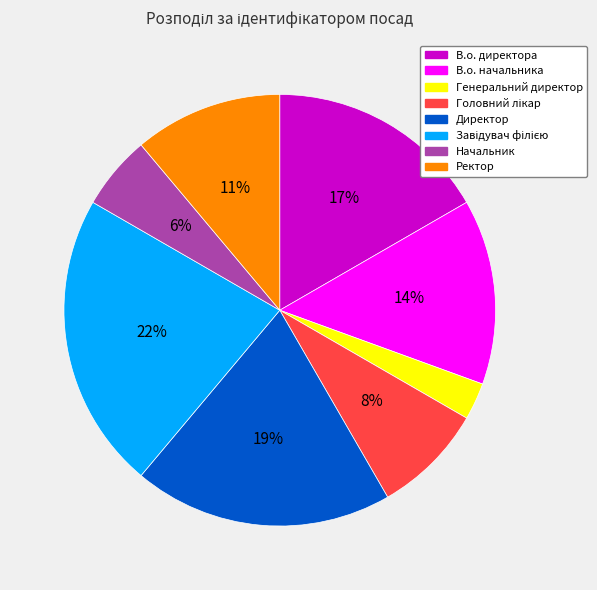

Between Начальник and В.о. начальника, which is larger?

В.о. начальника